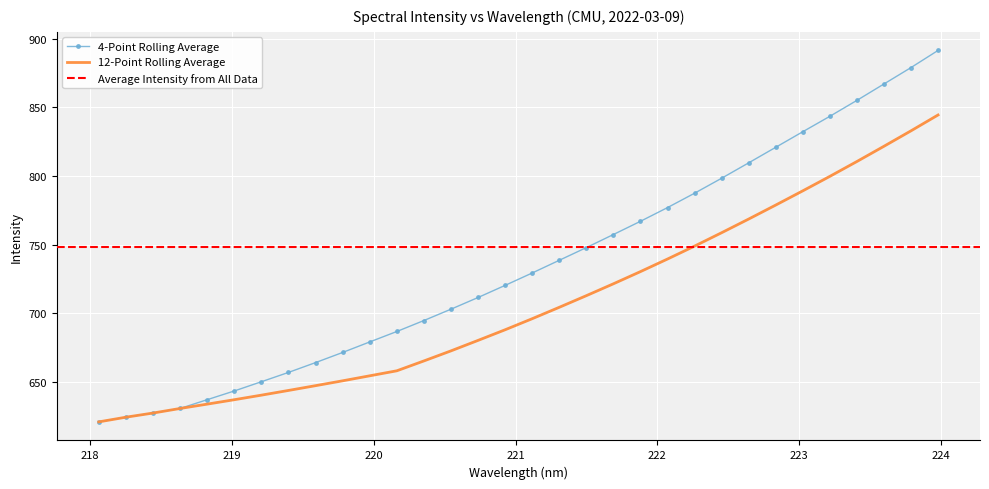

What position from the left is 223.5987?

30